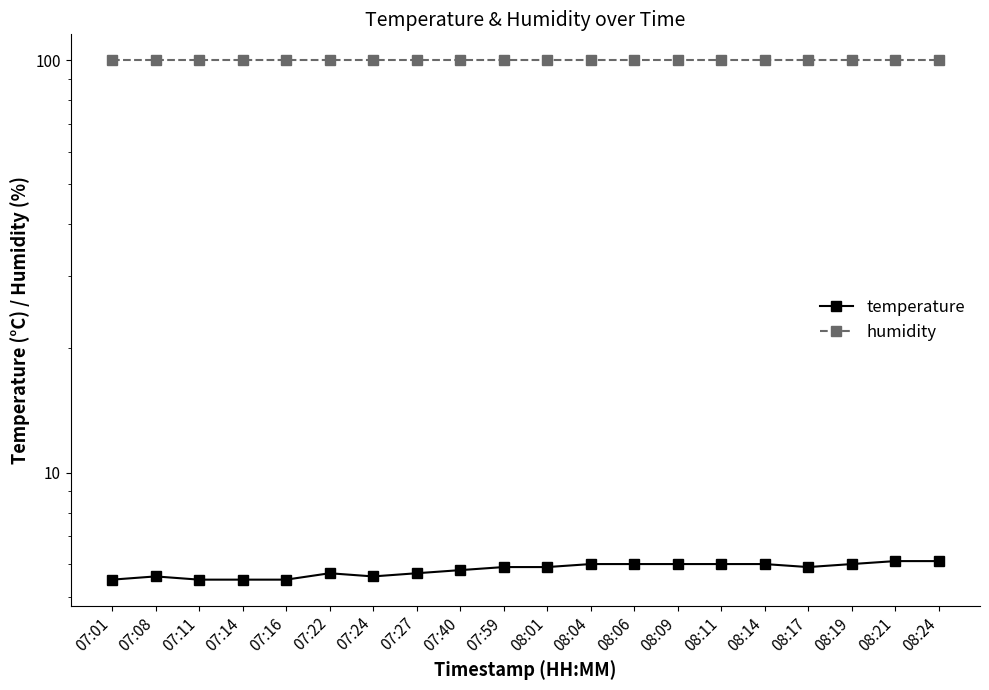

What is the sum of the temperature values at 08:24 and 07:11?

11.6